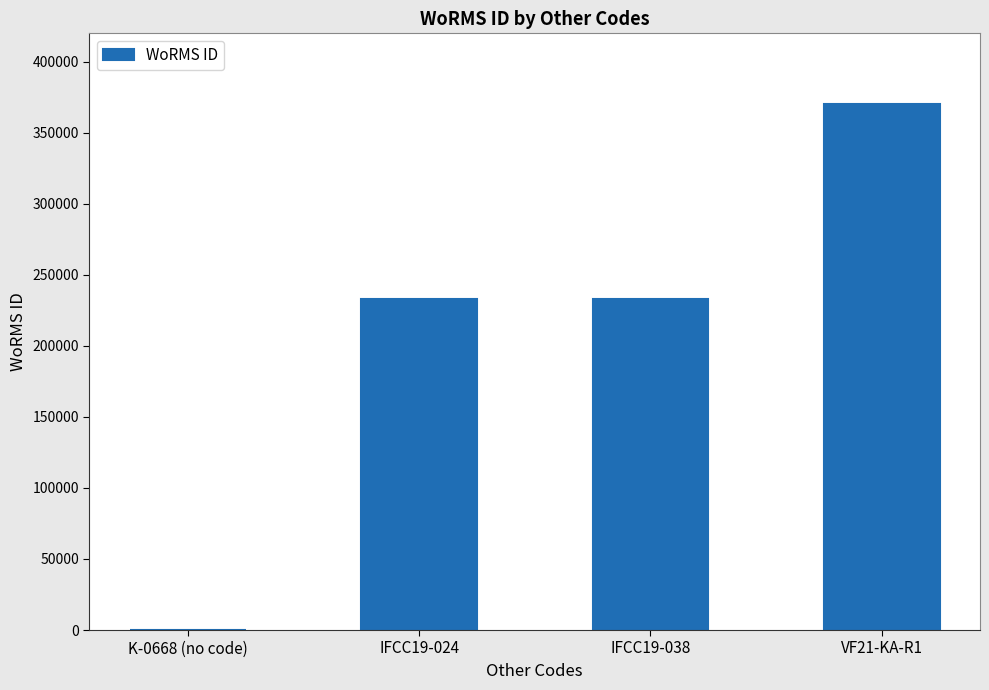

Which label corresponds to the largest value in the chart?

VF21-KA-R1